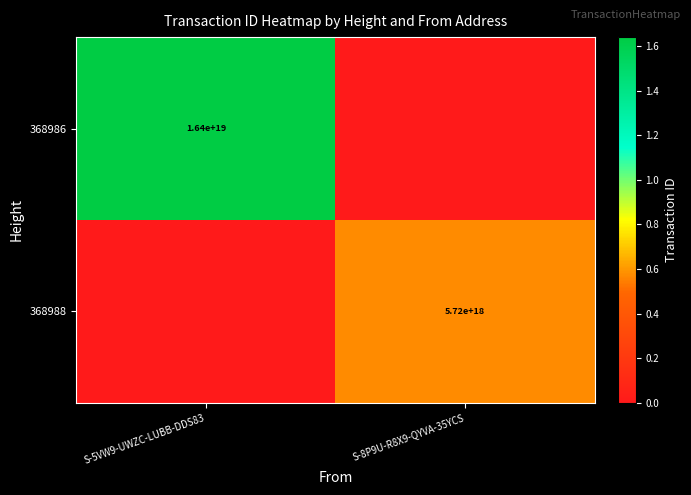

The 368988 series shows 2721770161680733696 at S-8P9U-R8X9-QYVA-35YCS. True or false?

False